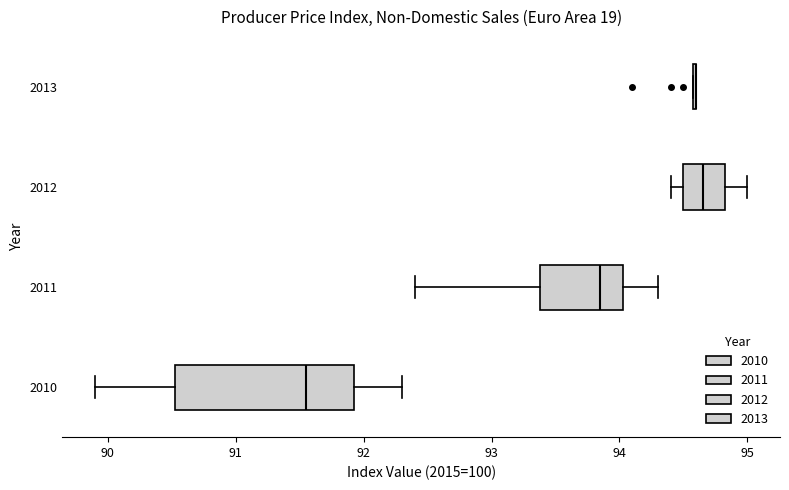

Which box is the widest, from its left edge to its right edge?

2010